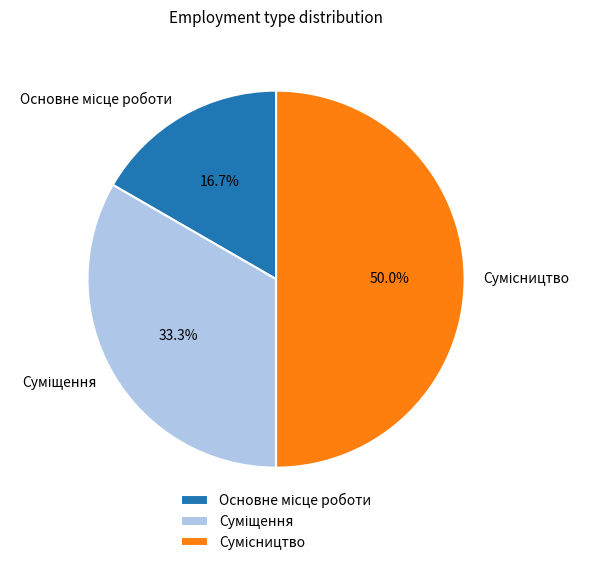

How many segments does this pie chart have?

3